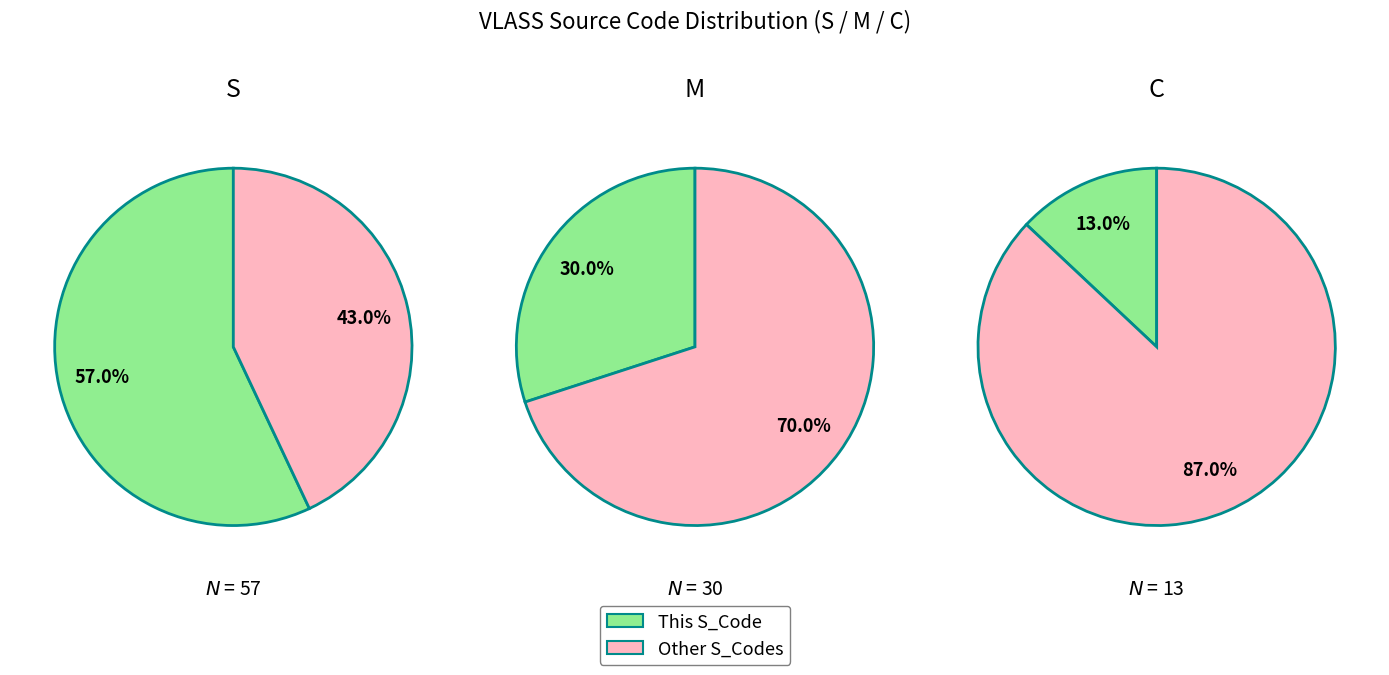

Combined, do C and M account for over 50%?

No